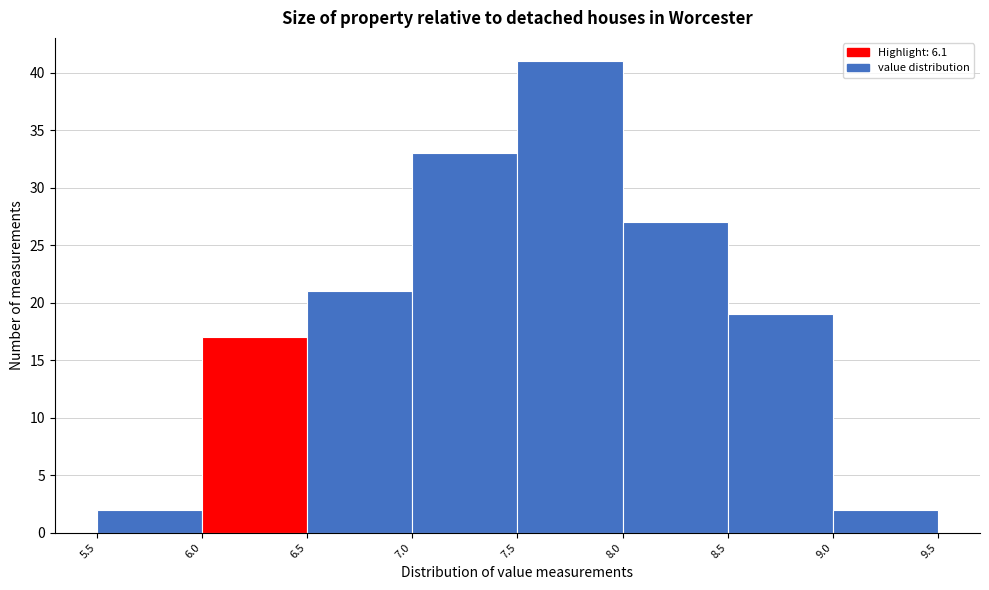

How tall is the bar that spans 6.0 to 6.5 on the x-axis? The values are not printed on the chart, so give them approximately, as read against the axis.

17